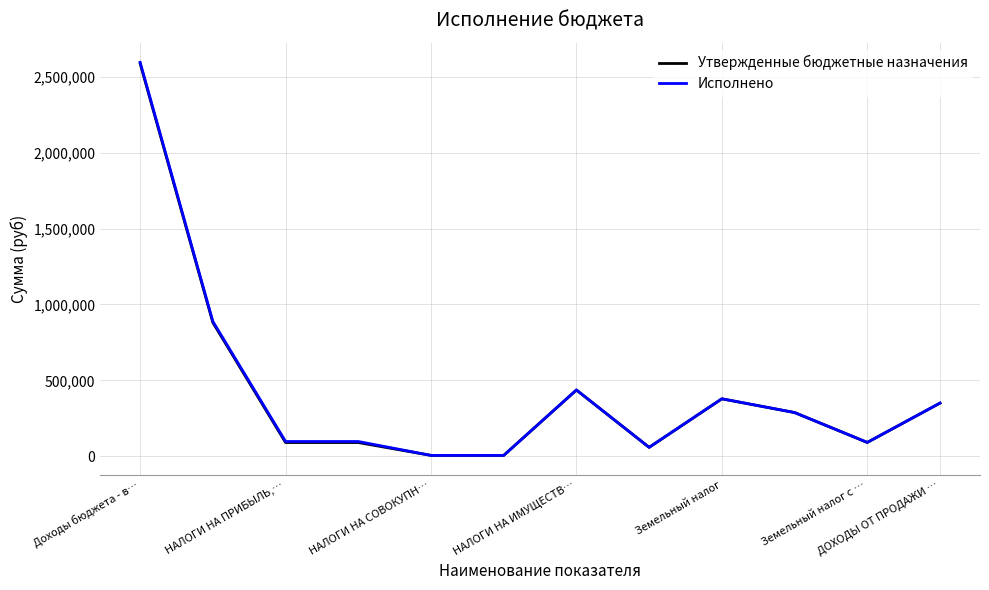

Which series has the widest spread of values?

Исполнено